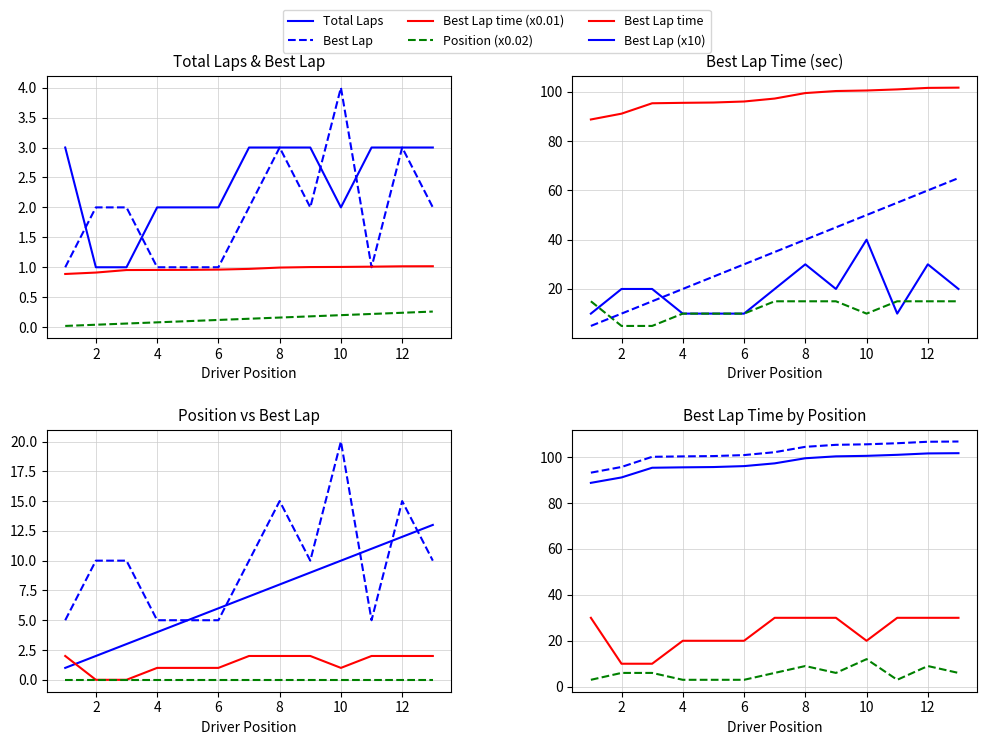

Rank the categories by Best Lap value from highest to lowest.

10, 8, 12, 2, 3, 7, 9, 13, 1, 4, 5, 6, 11